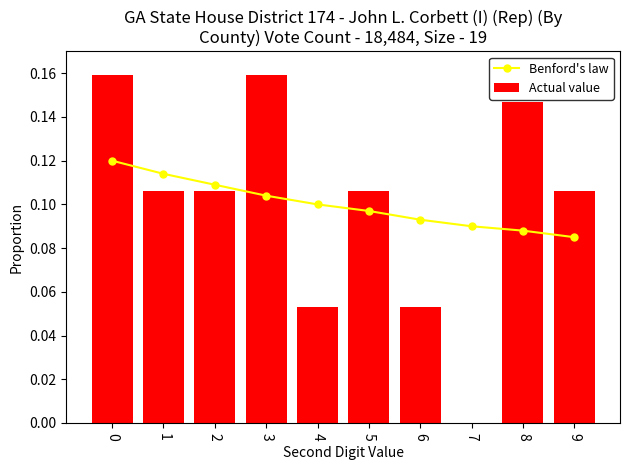

Is it true that Actual value equals 0.1 at 8?

True